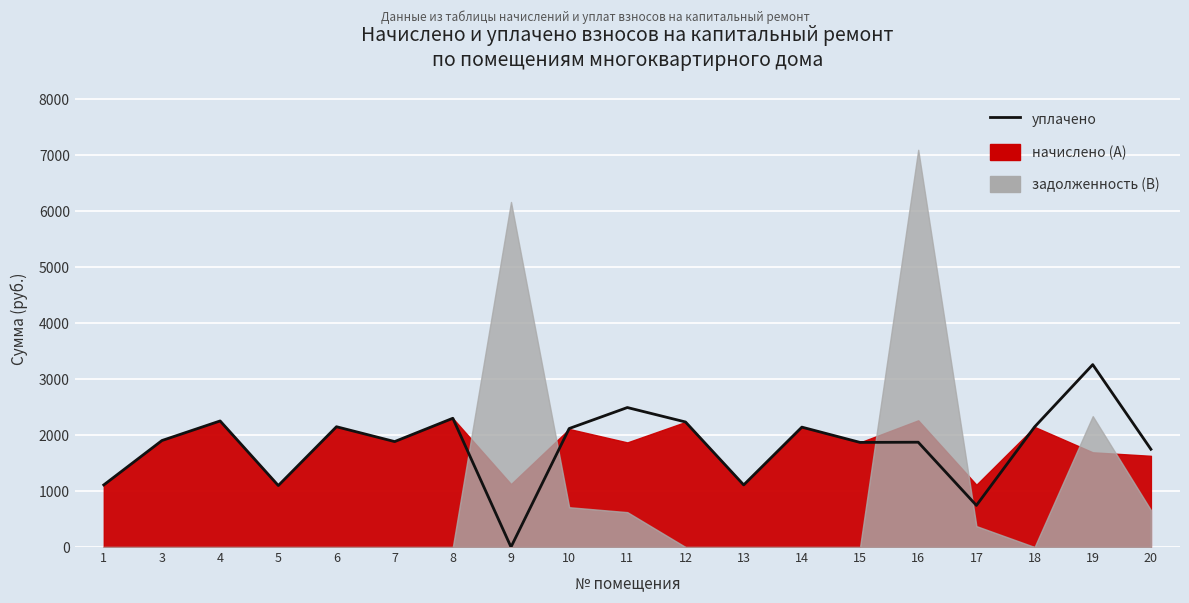

What is the change in value from 4 to 18?

-106.9